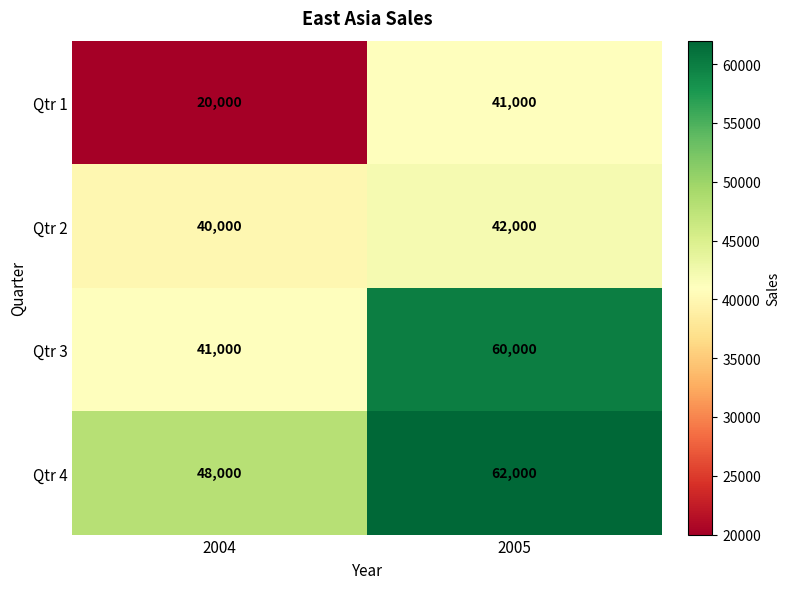

What is the total value across all series at 2005?

205000